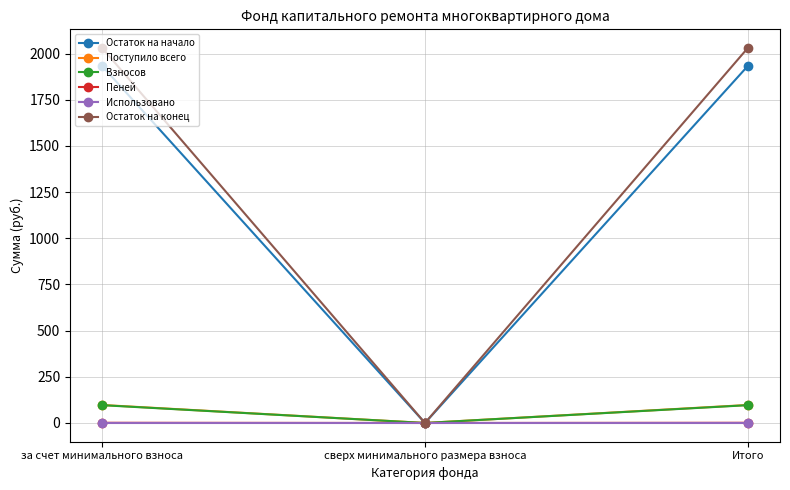

The value of Пеней at за счет минимального взноса is 1.1. True or false?

True